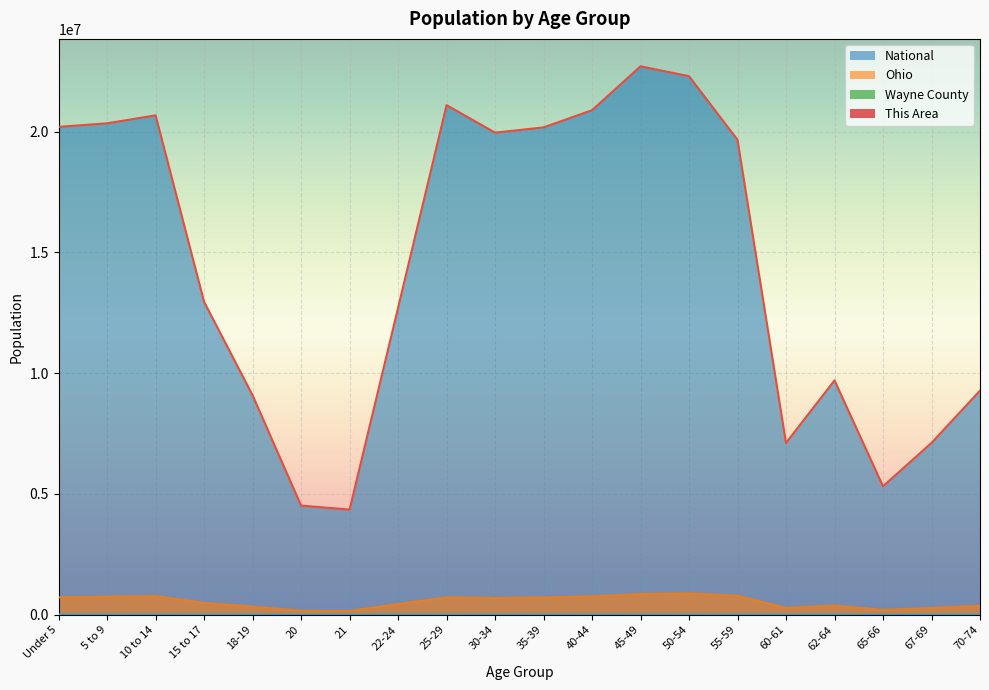

Count the number of data series in this chart.

4